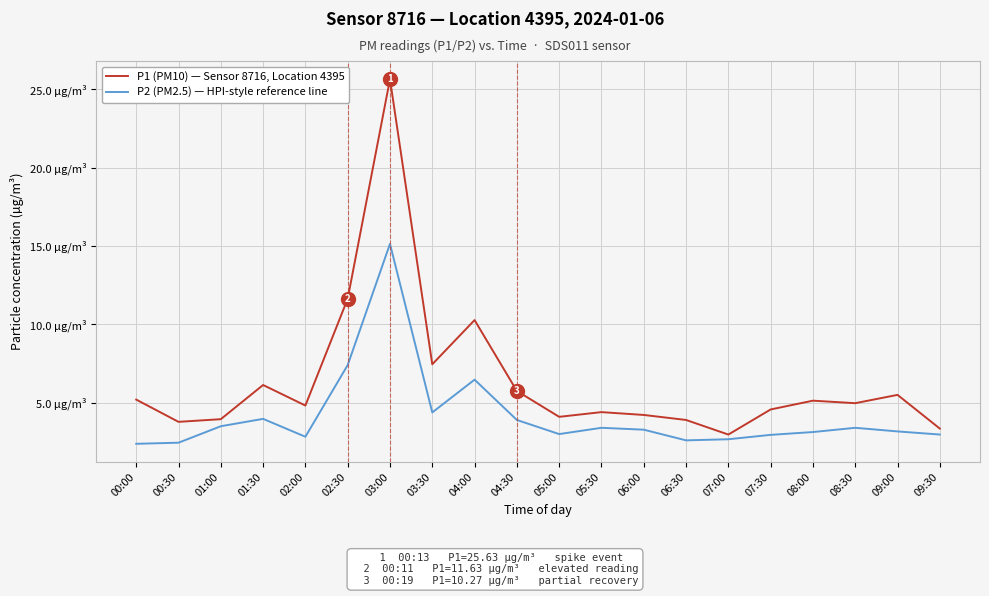

True or false: P2 (PM2.5) — HPI-style reference line has more than 1 interior local peaks.

True